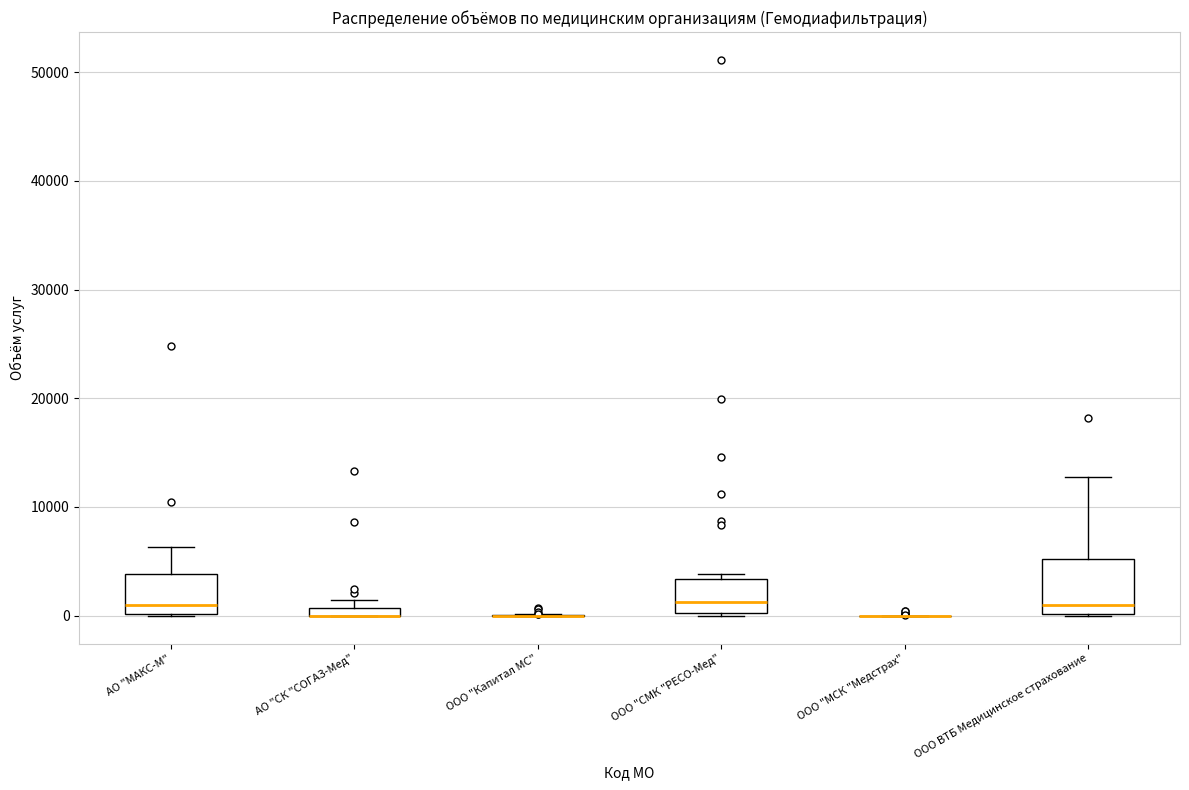

Comparing the boxes themselves (not the whiskers), which one is the tallest?

ООО ВТБ Медицинское страхование